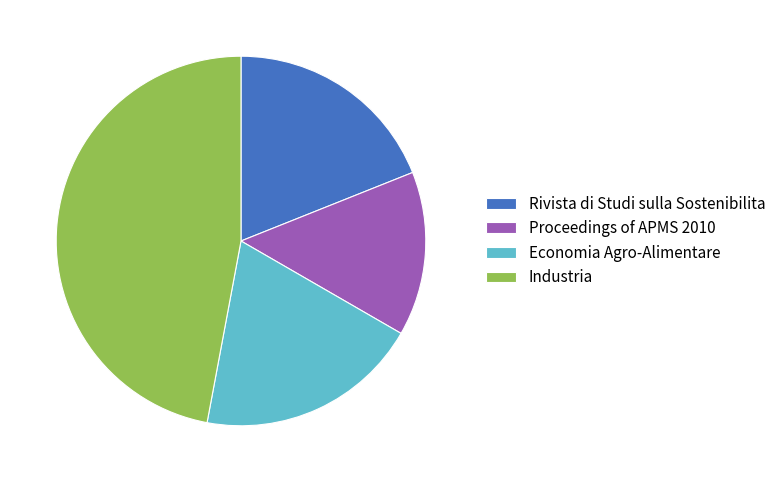

How many slices are in this pie chart?

4